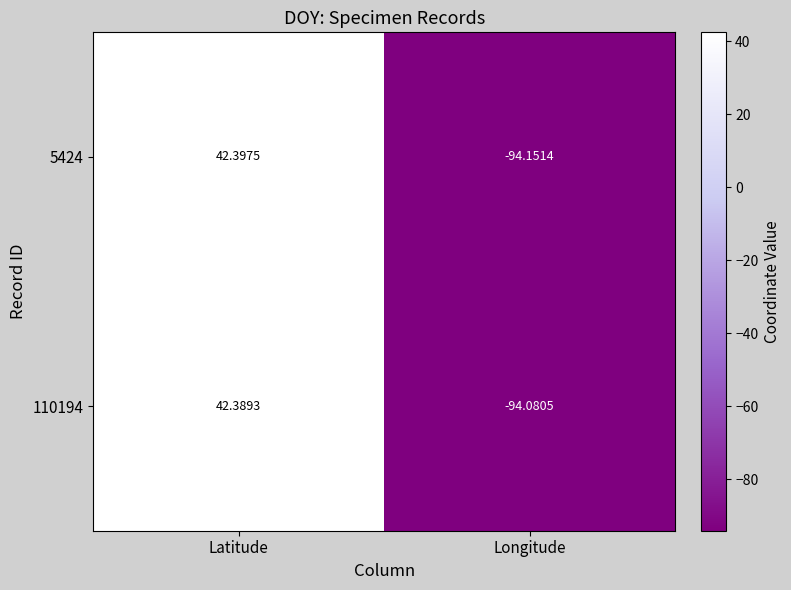

At which label does 5424 reach its peak?

Latitude